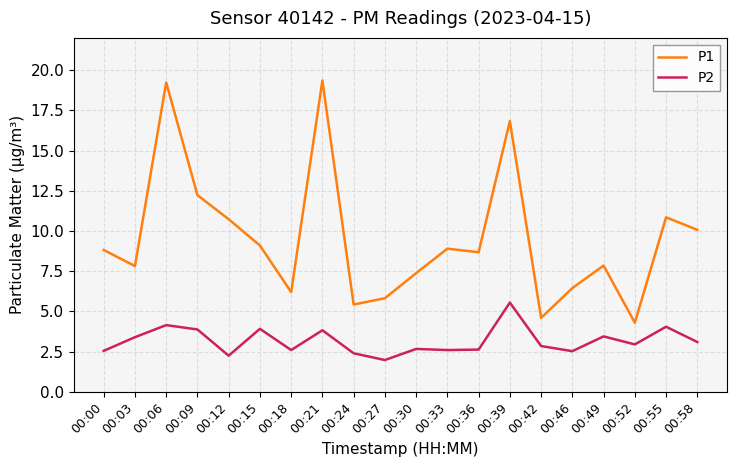

Which series has the largest total across all categories?

P1